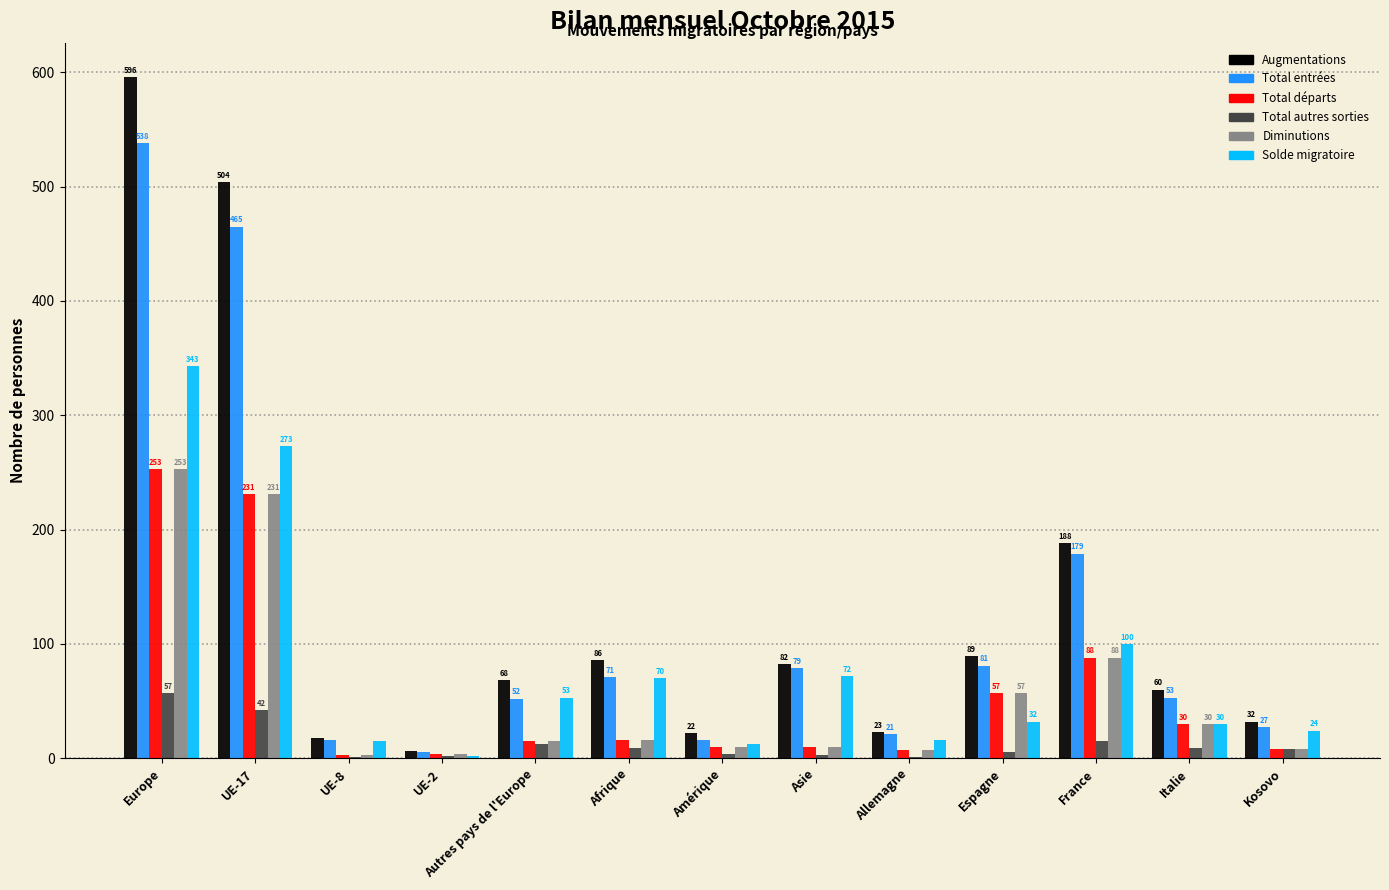

What is the difference between the Solde migratoire values at France and Autres pays de l'Europe?

47